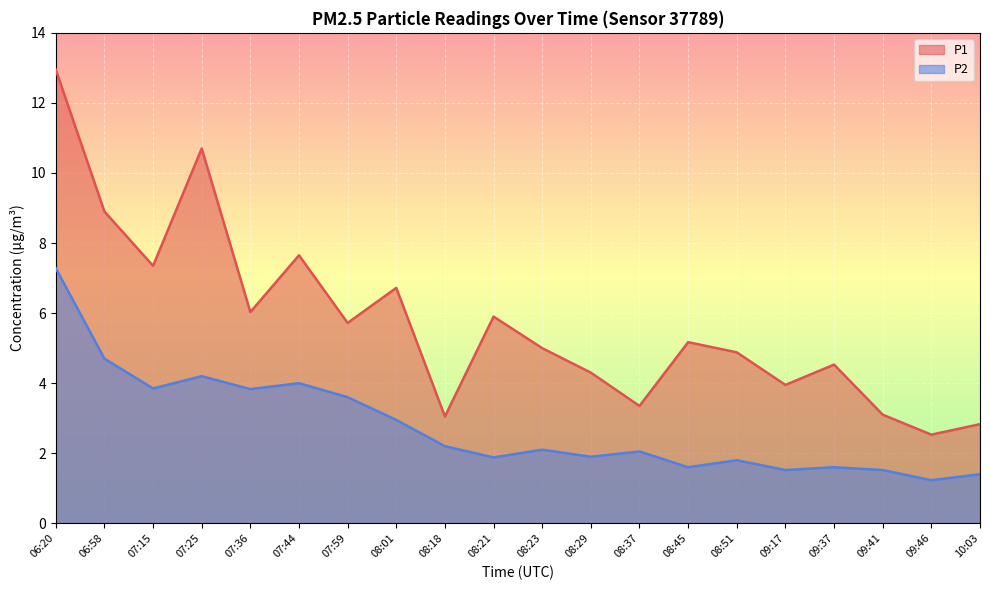

What is the difference between the maximum and minimum values in the P1 series?

10.4